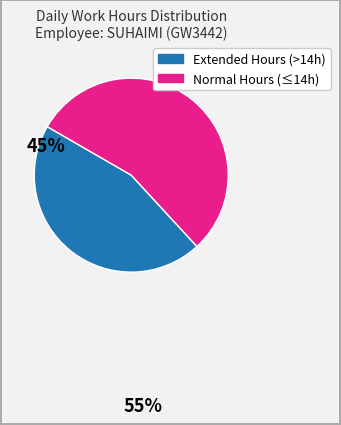

Is there a majority slice in this chart?

Yes